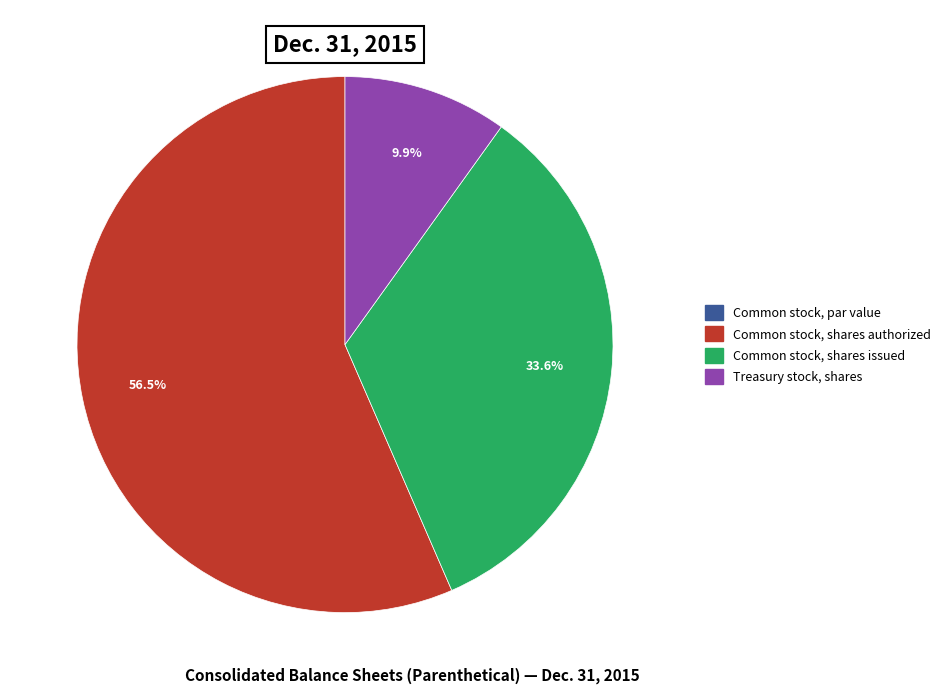

Which has a higher value, Treasury stock, shares or Common stock, shares authorized?

Common stock, shares authorized